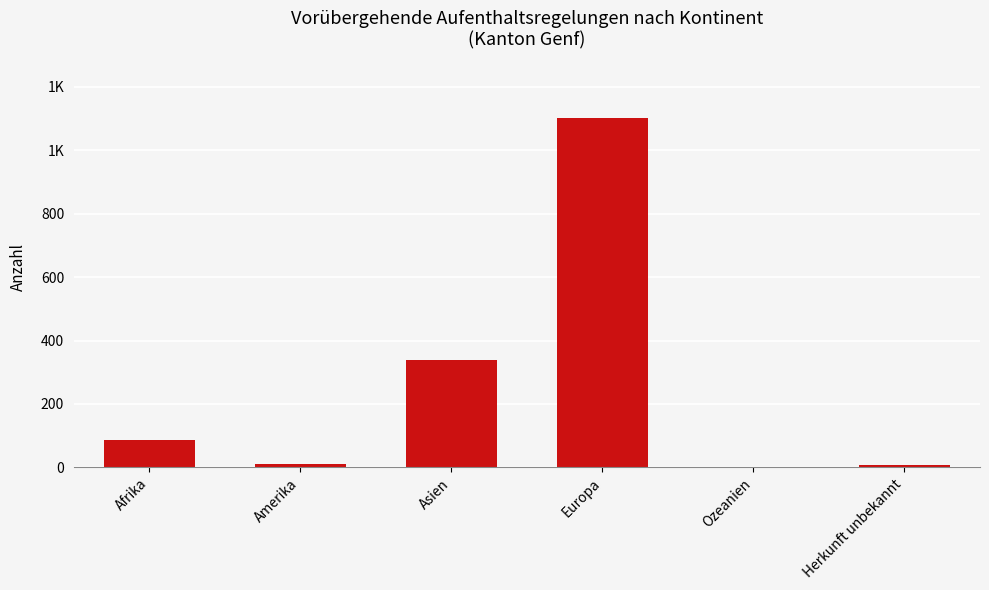

Which category has the highest value across all series?

Europa